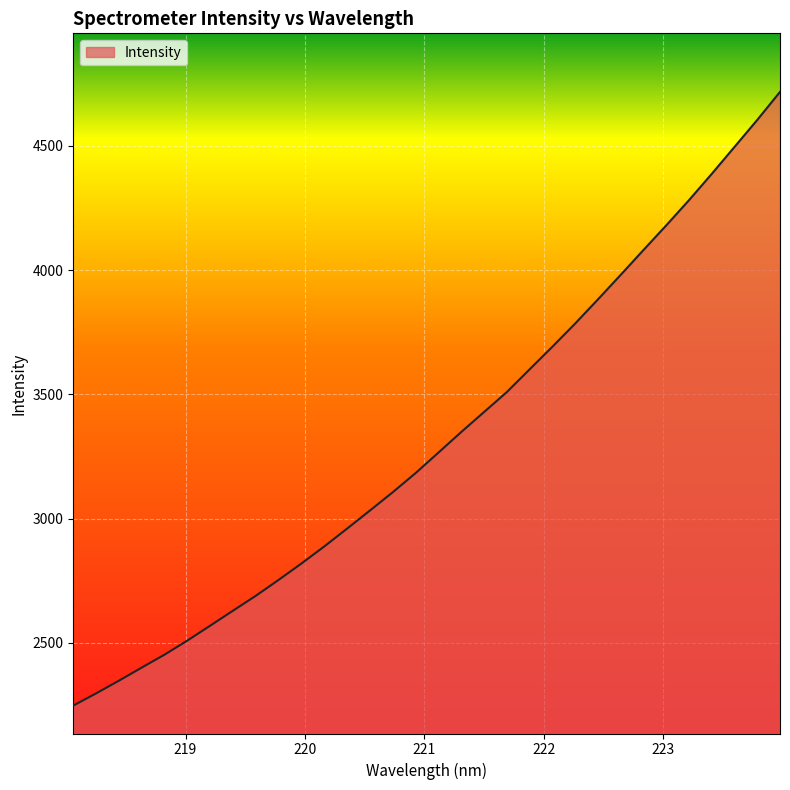

How many categories are shown in the chart?

32